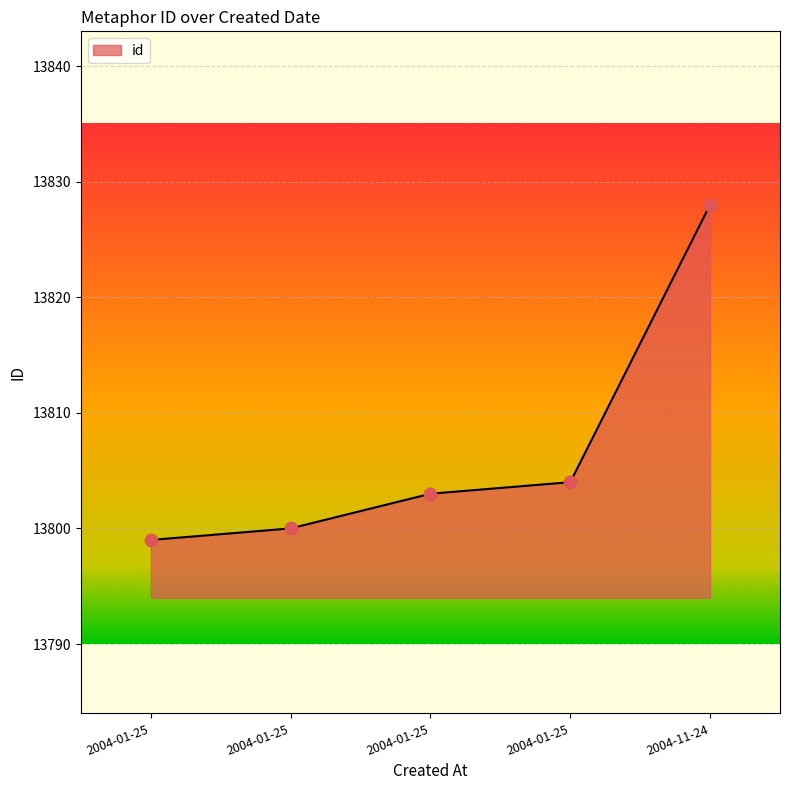

Count the number of data series in this chart.

1